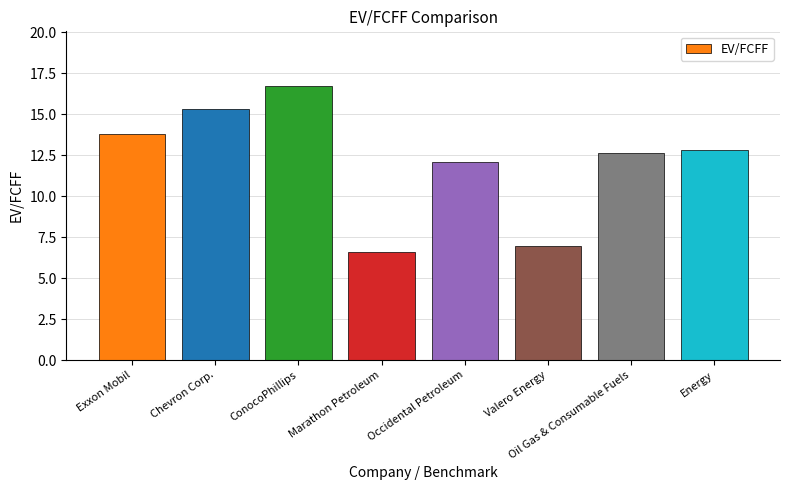

List the labels in order of value, smallest first.

Marathon Petroleum, Valero Energy, Occidental Petroleum, Oil Gas & Consumable Fuels, Energy, Exxon Mobil, Chevron Corp., ConocoPhillips